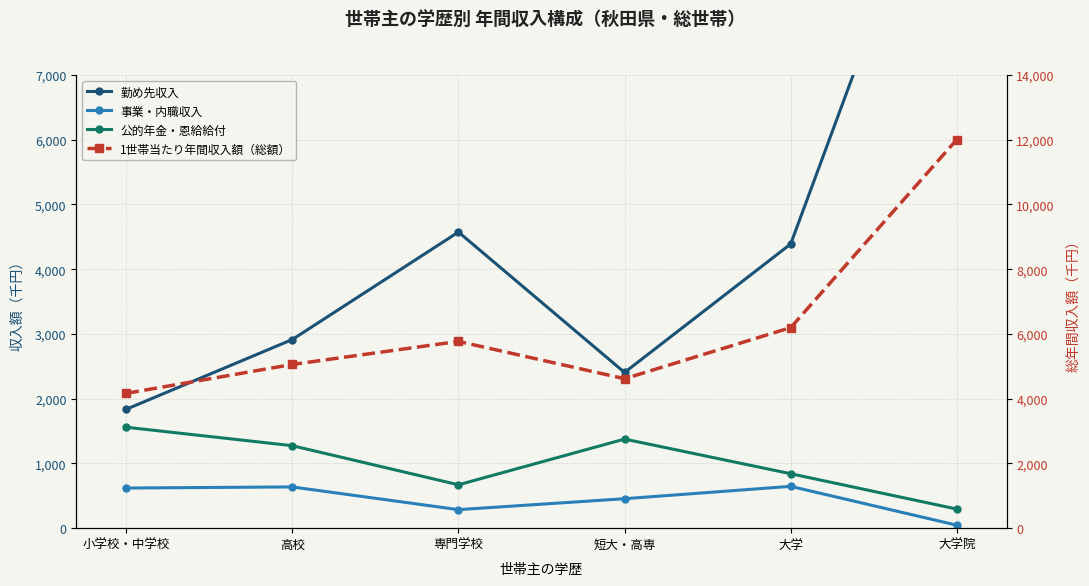

Reading left to right, extract all data points from this chart.

勤め先収入: 1836	2914	4574	2405	4390	11328
事業・内職収入: 620	637	286	455	646	46
公的年金・恩給給付: 1559	1274	670	1376	841	295
1世帯当たり年間収入額（総額）: 4165	5058	5770	4617	6196	12007